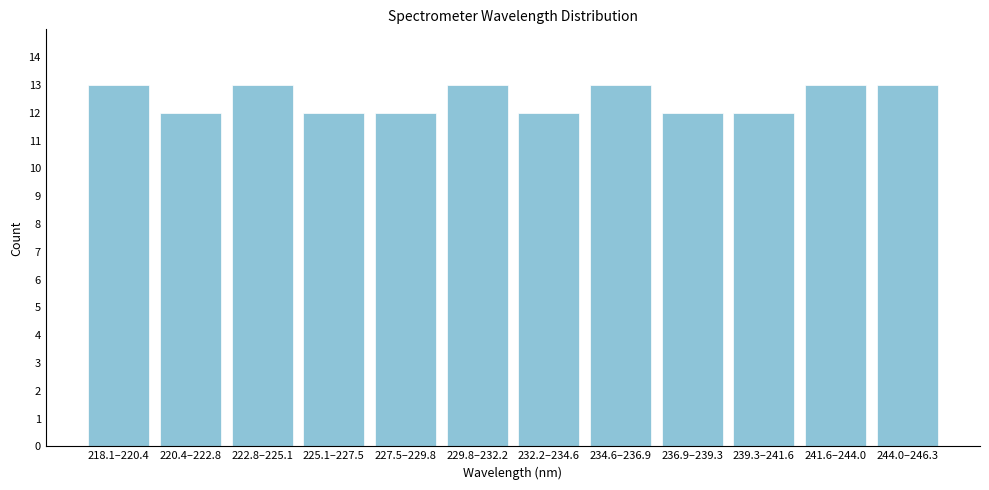

Reading left to right, transcribe all the data shown in this chart.

218.1–220.4=13	220.4–222.8=12	222.8–225.1=13	225.1–227.5=12	227.5–229.8=12	229.8–232.2=13	232.2–234.6=12	234.6–236.9=13	236.9–239.3=12	239.3–241.6=12	241.6–244.0=13	244.0–246.3=13